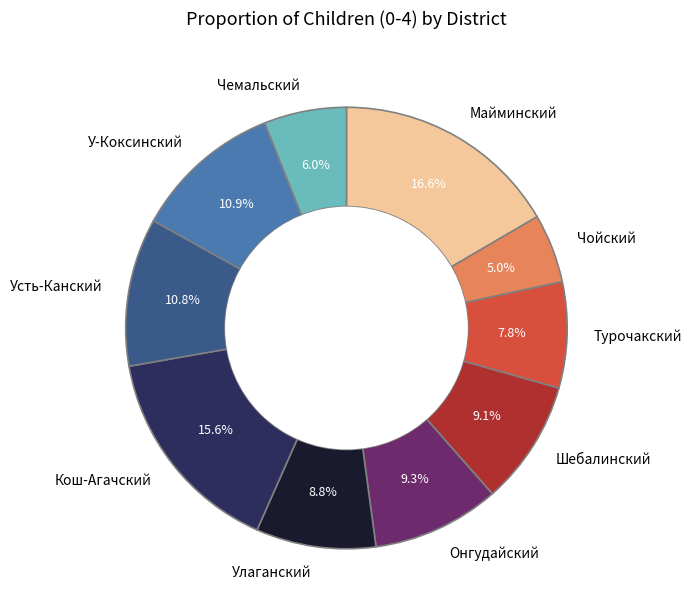

What is the smallest slice in the pie chart?

Чойский